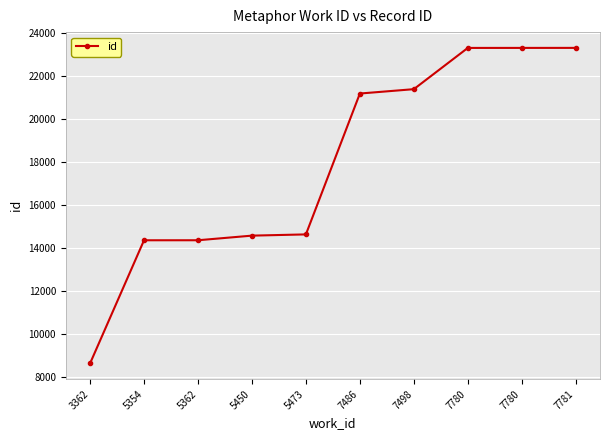

Reading left to right, transcribe all the data shown in this chart.

8636	14363	14364	14579	14636	21188	21391	23309	23310	23311